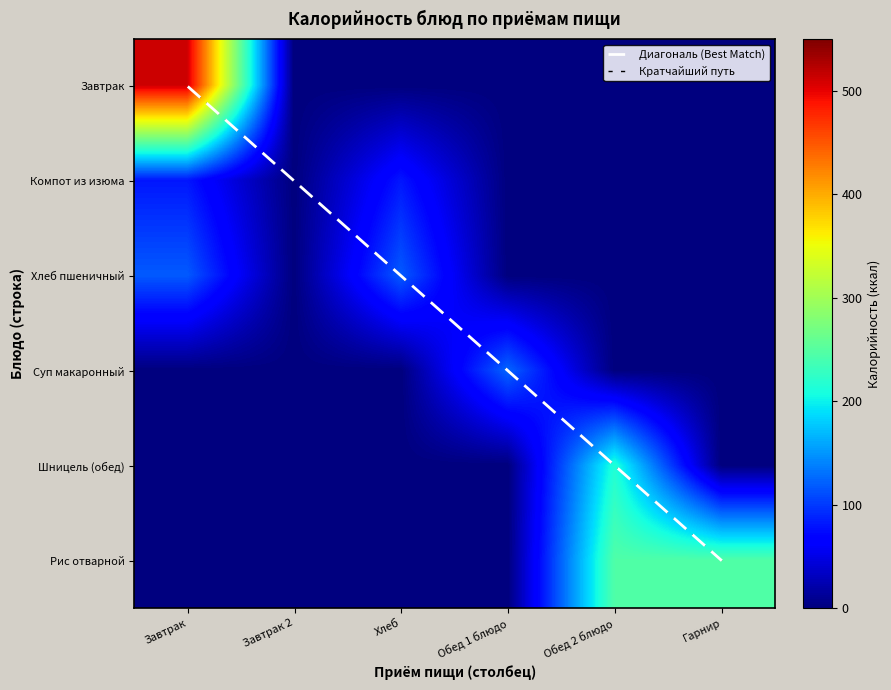

Rank the categories by Шницель (обед) value from lowest to highest.

Завтрак, Завтрак 2, Хлеб, Обед 1 блюдо, Гарнир, Обед 2 блюдо